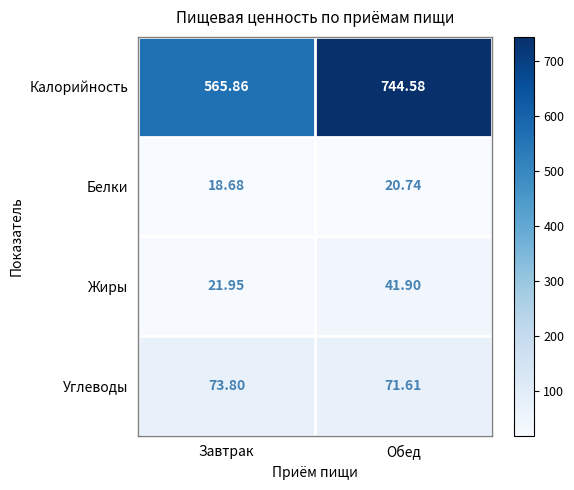

Which label corresponds to the largest value in the chart?

Обед